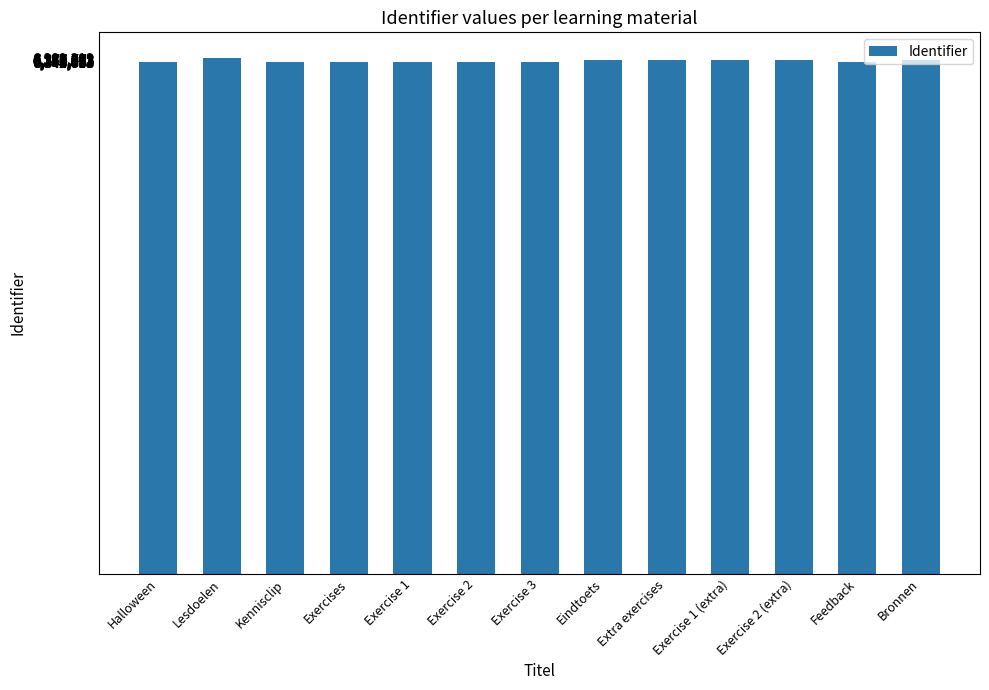

What is the average value?

6354918